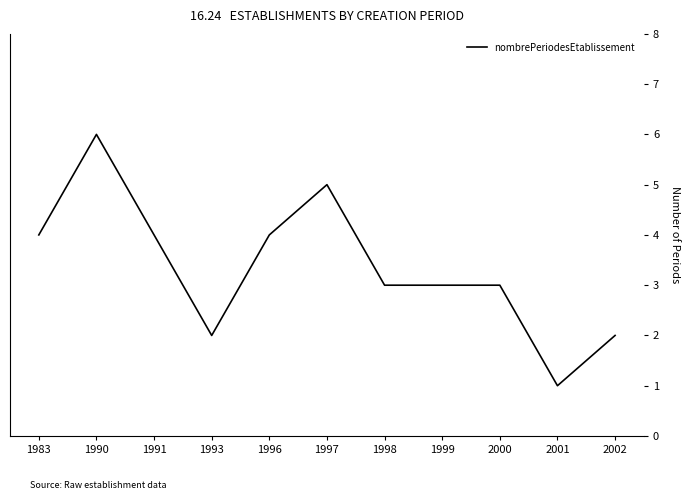

True or false: the data shows 5 at 1997.

True